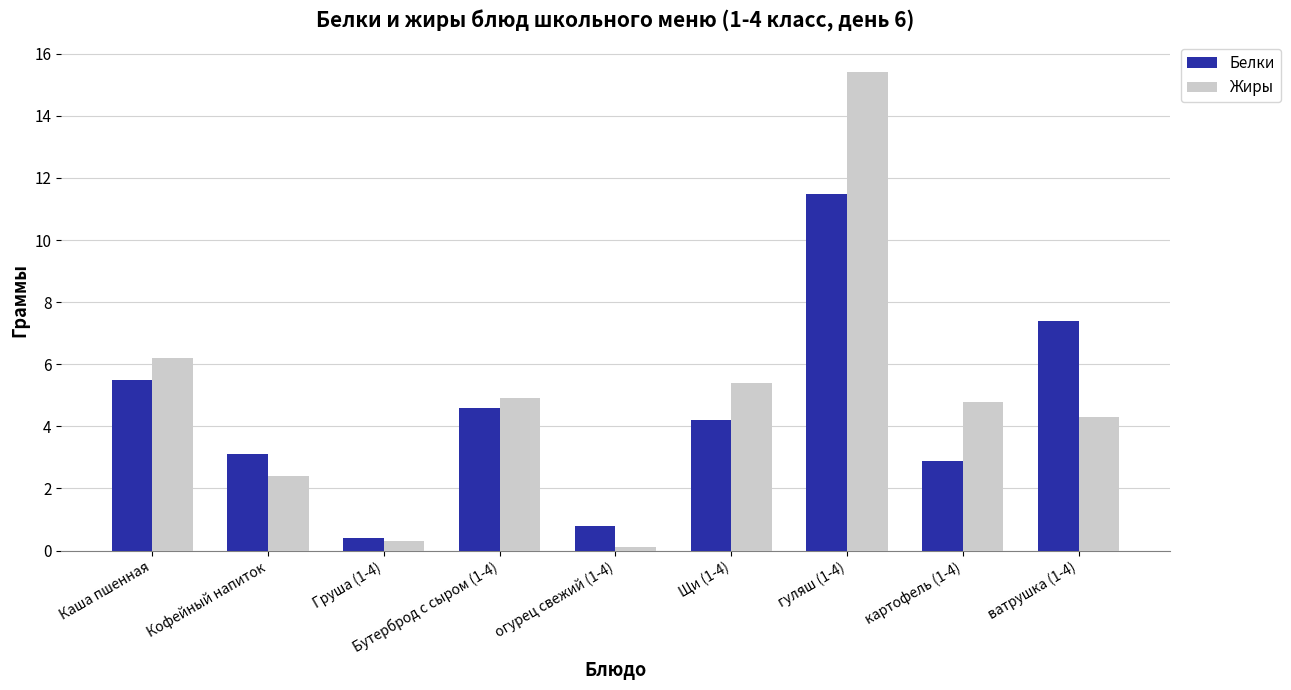

What is the value of the Белки bar at the 5th from the left?

0.8